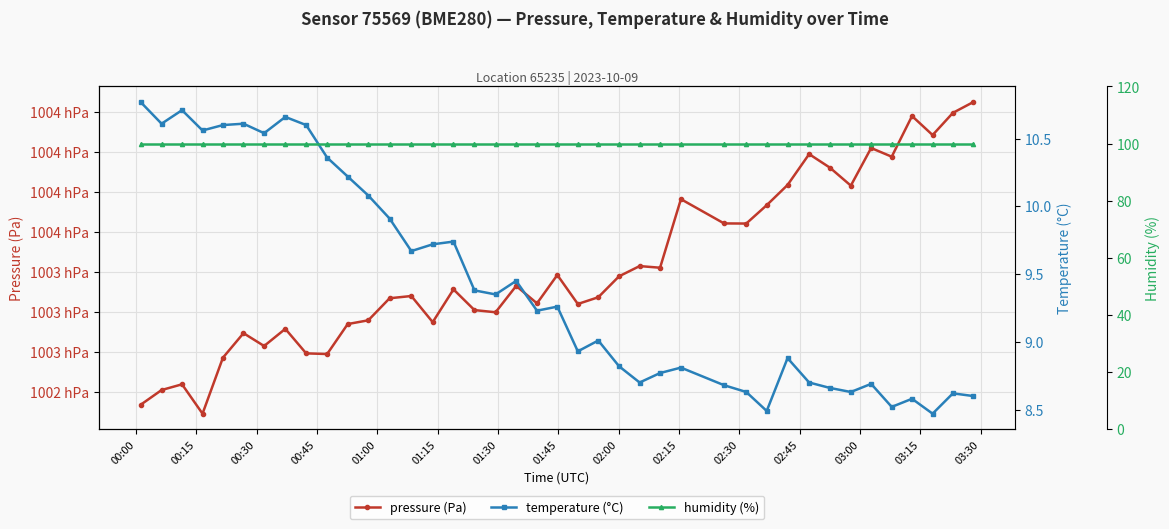

Reading left to right, what are all the values shown in this chart?

pressure (Pa): 100241.8	100251.0	100254.6	100236.2	100271.2	100286.6	100278.6	100289.3	100274.0	100273.6	100292.3	100294.7	100308.5	100309.9	100293.5	100314.1	100301.1	100299.7	100316.2	100305.3	100323.1	100304.9	100309.1	100322.2	100328.7	100327.6	100370.6	100355.4	100355.3	100366.8	100379.5	100398.8	100390.3	100379.1	100402.6	100397.2	100422.7	100410.8	100424.7	100431.4
temperature (°C): 10.8	10.6	10.7	10.6	10.6	10.6	10.5	10.7	10.6	10.4	10.2	10.1	9.9	9.7	9.7	9.7	9.4	9.3	9.4	9.2	9.3	8.9	9.0	8.8	8.7	8.8	8.8	8.7	8.6	8.5	8.9	8.7	8.7	8.6	8.7	8.5	8.6	8.5	8.6	8.6
humidity (%): 100.0	100.0	100.0	100.0	100.0	100.0	100.0	100.0	100.0	100.0	100.0	100.0	100.0	100.0	100.0	100.0	100.0	100.0	100.0	100.0	100.0	100.0	100.0	100.0	100.0	100.0	100.0	100.0	100.0	100.0	100.0	100.0	100.0	100.0	100.0	100.0	100.0	100.0	100.0	100.0